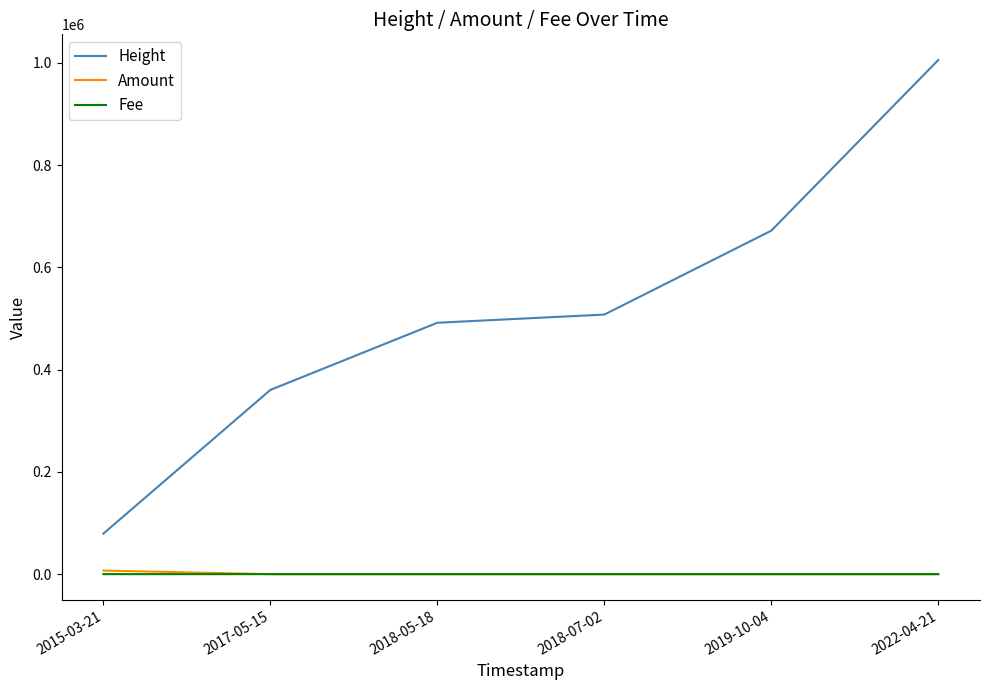

Which category has the lowest value in the Height series?

2015-03-21